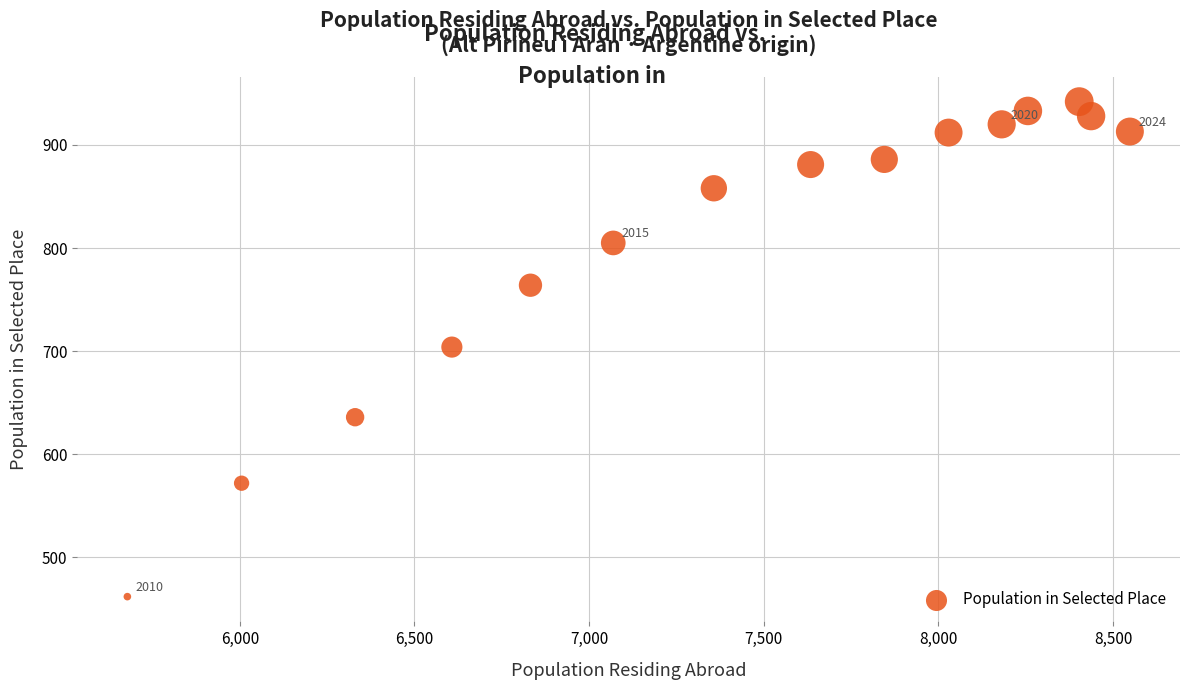

What is the range of Y values (max minus min)?

480